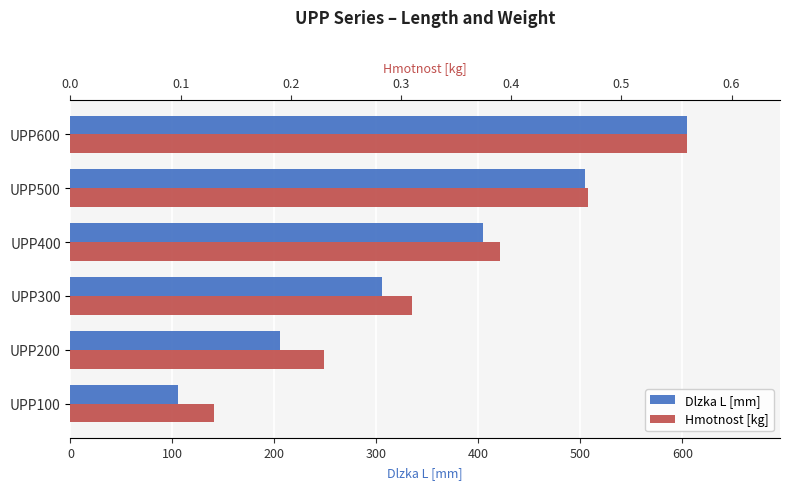

At how many categories does at least one series exceed 478?

2